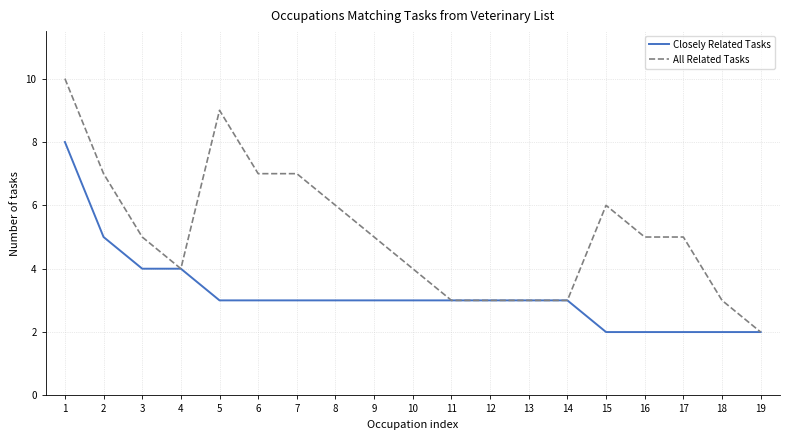

Rank the series by their average value, from highest to lowest.

All Related Tasks, Closely Related Tasks